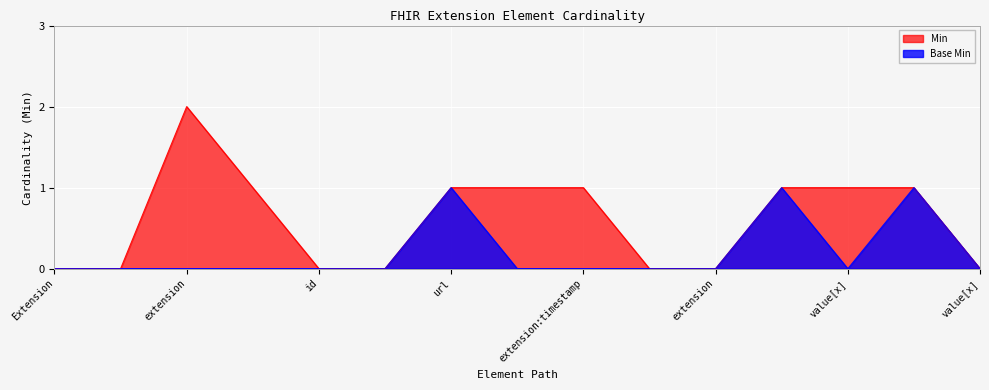

Reading left to right, extract all data points from this chart.

Min: 0	0	2	1	0	0	1	1	1	0	0	1	1	1	0
Base Min: 0	0	0	0	0	0	1	0	0	0	0	1	0	1	0